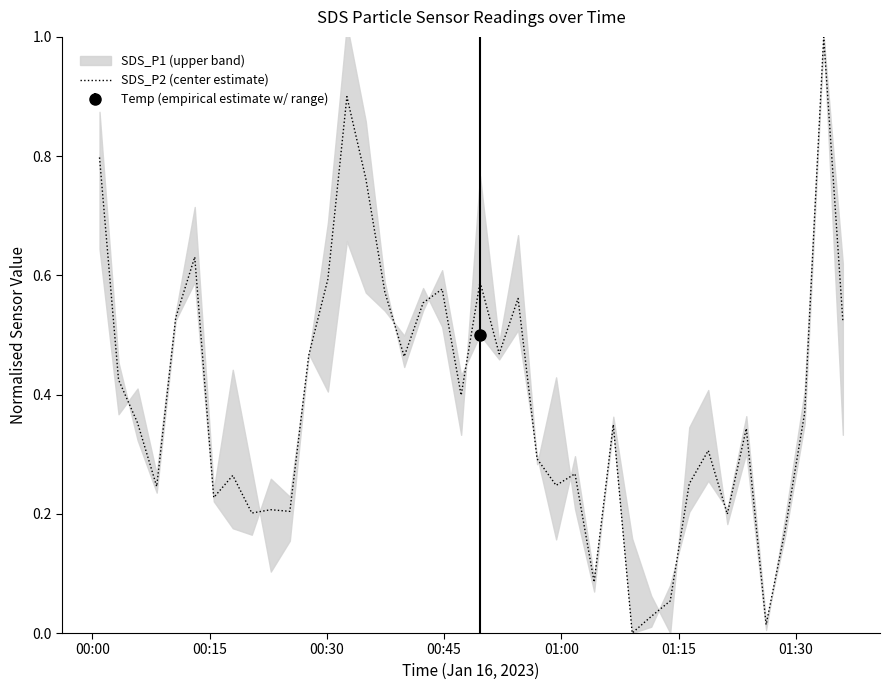

What is the highest value of the SDS_P2 (center estimate) series?

1.0